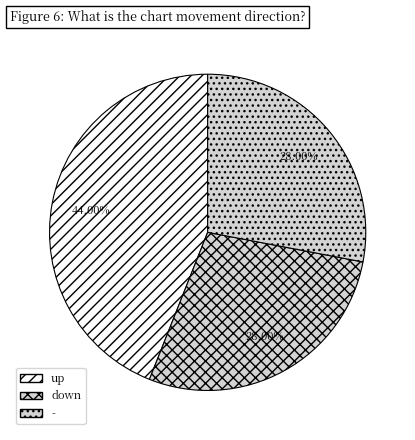

Which slice is the largest?

up